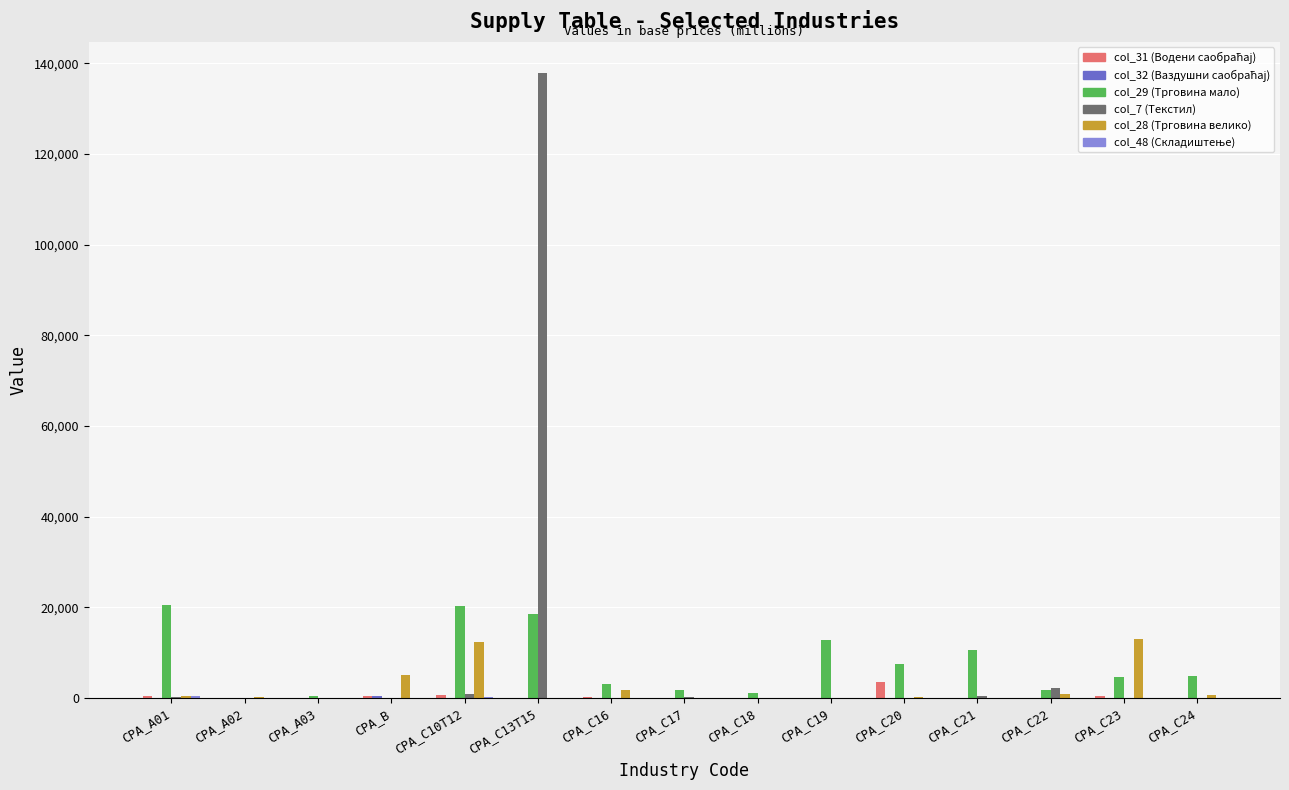

At which category does the chart reach its peak across all series?

CPA_C13T15